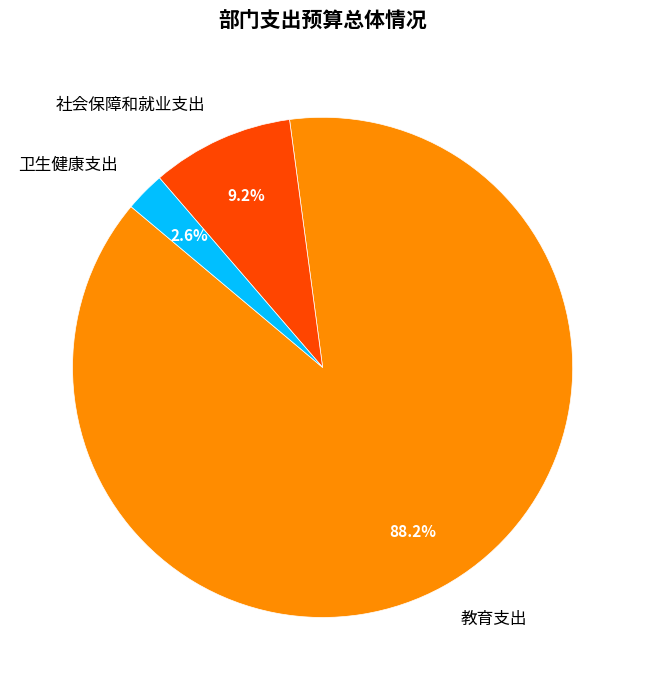

Is 卫生健康支出 the majority of the pie?

No